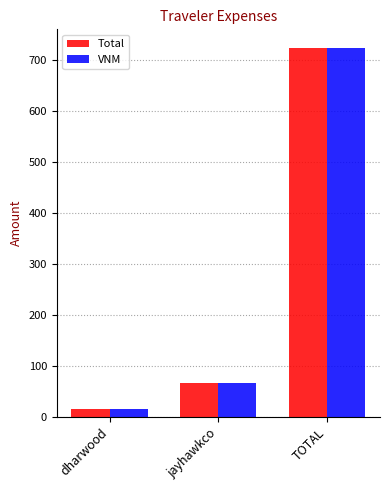

Rank the categories by Total value from highest to lowest.

TOTAL, jayhawkco, dharwood